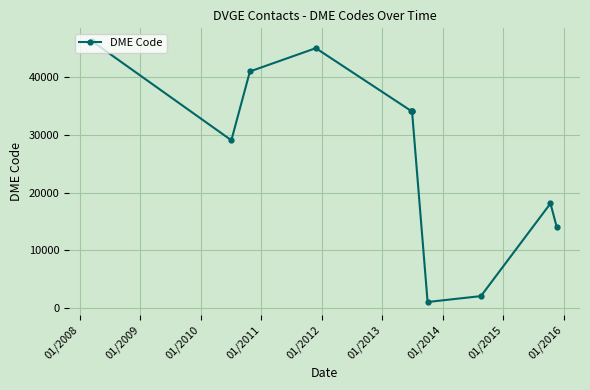

What is the difference between the second highest and second lowest values?

42983